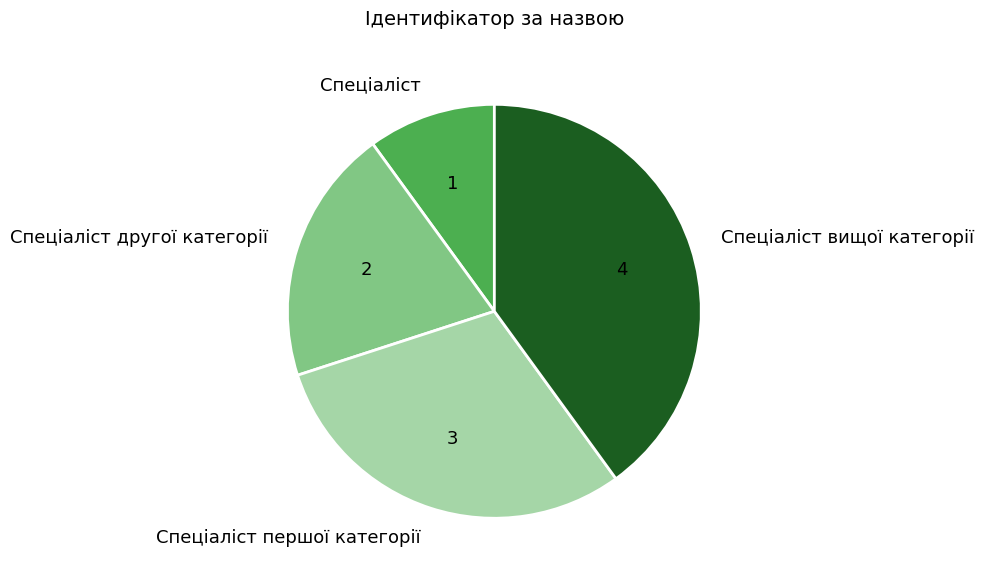

Which slice is the smallest?

Спеціаліст